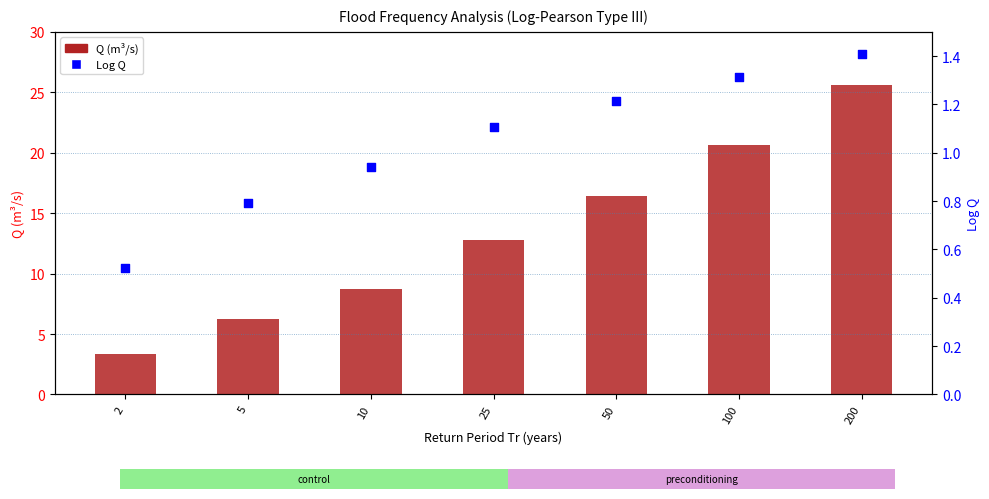

What are all the series names shown in the legend?

Q (m³/s), Log Q